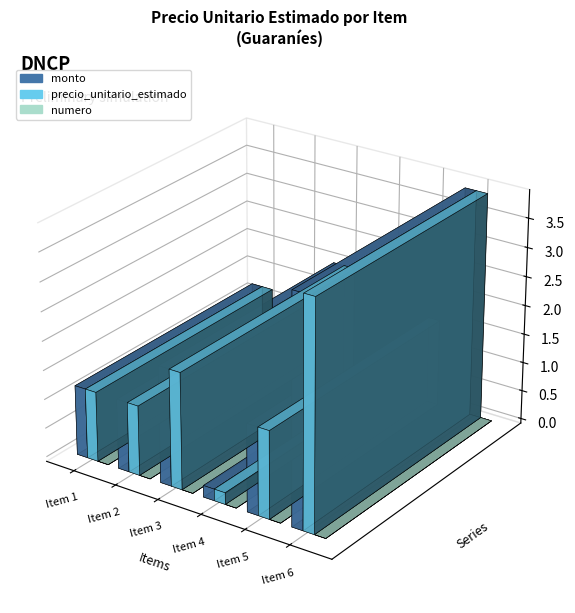

What is the value of the monto bar at the 6th from the left?

3900000